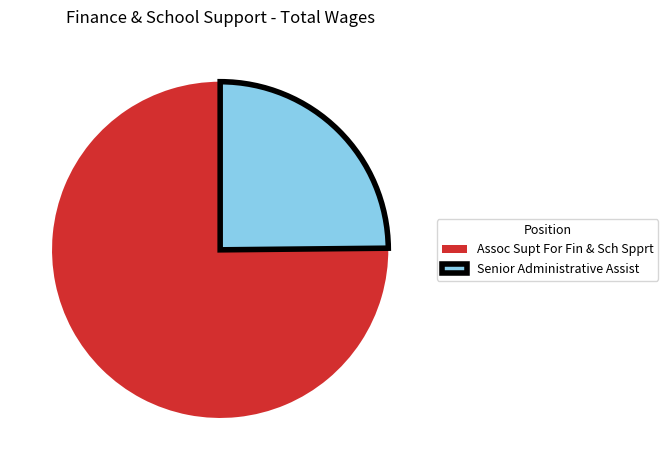

Count the number of slices in the pie.

2